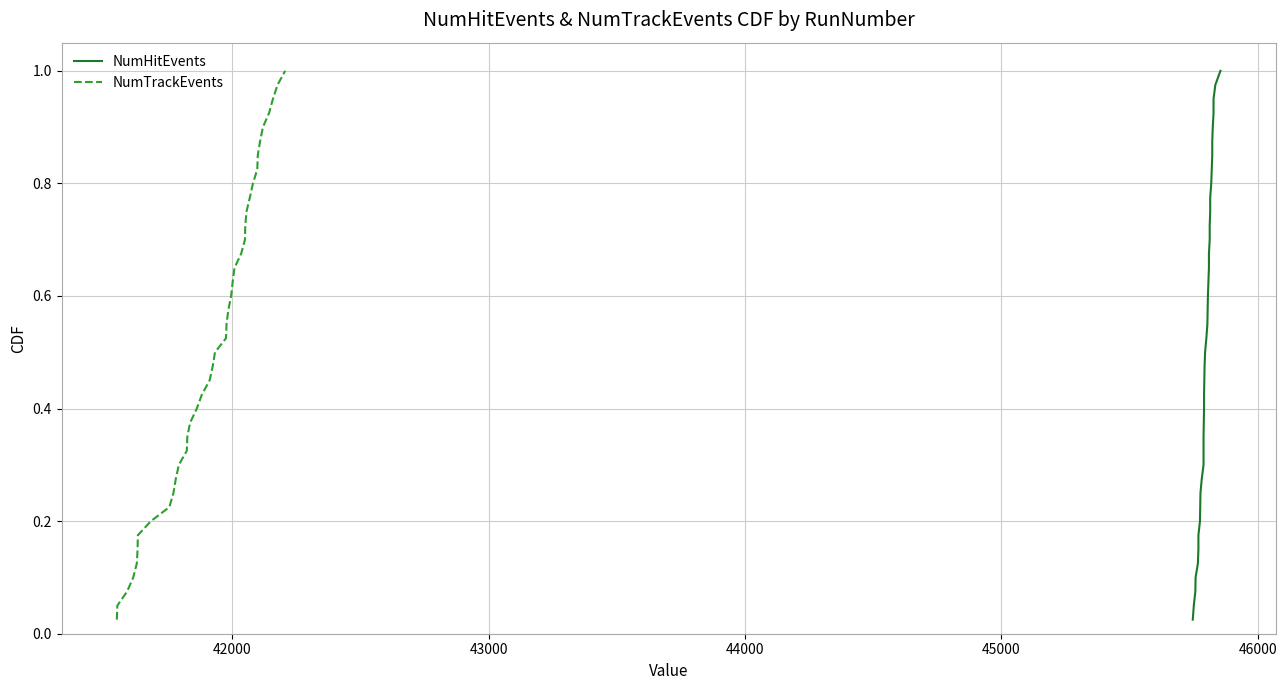

Count the number of categories in the chart.

40